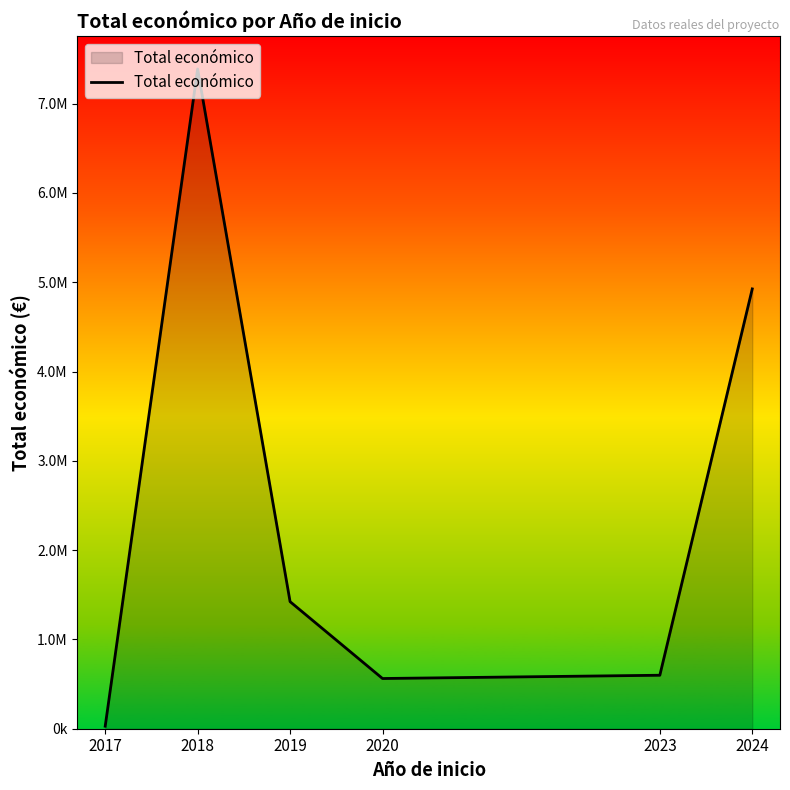

What is the difference between the values at 2018 and 2017?

7359672